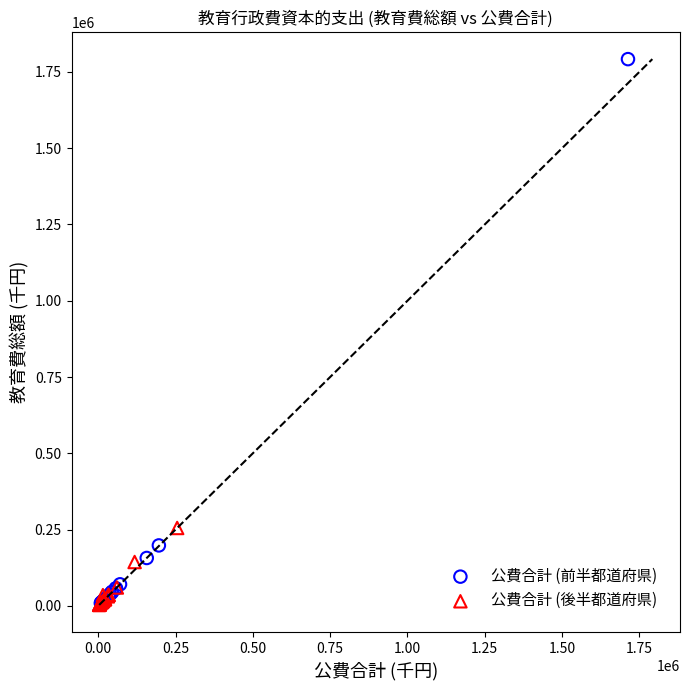

Which series reaches the maximum Y coordinate?

公費合計 (前半都道府県)